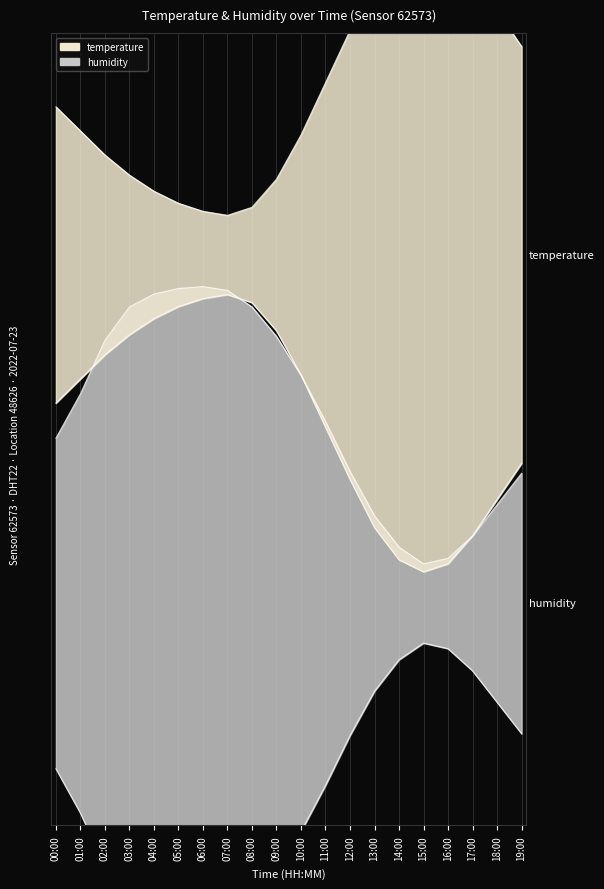

True or false: humidity and temperature intersect in this chart.

True